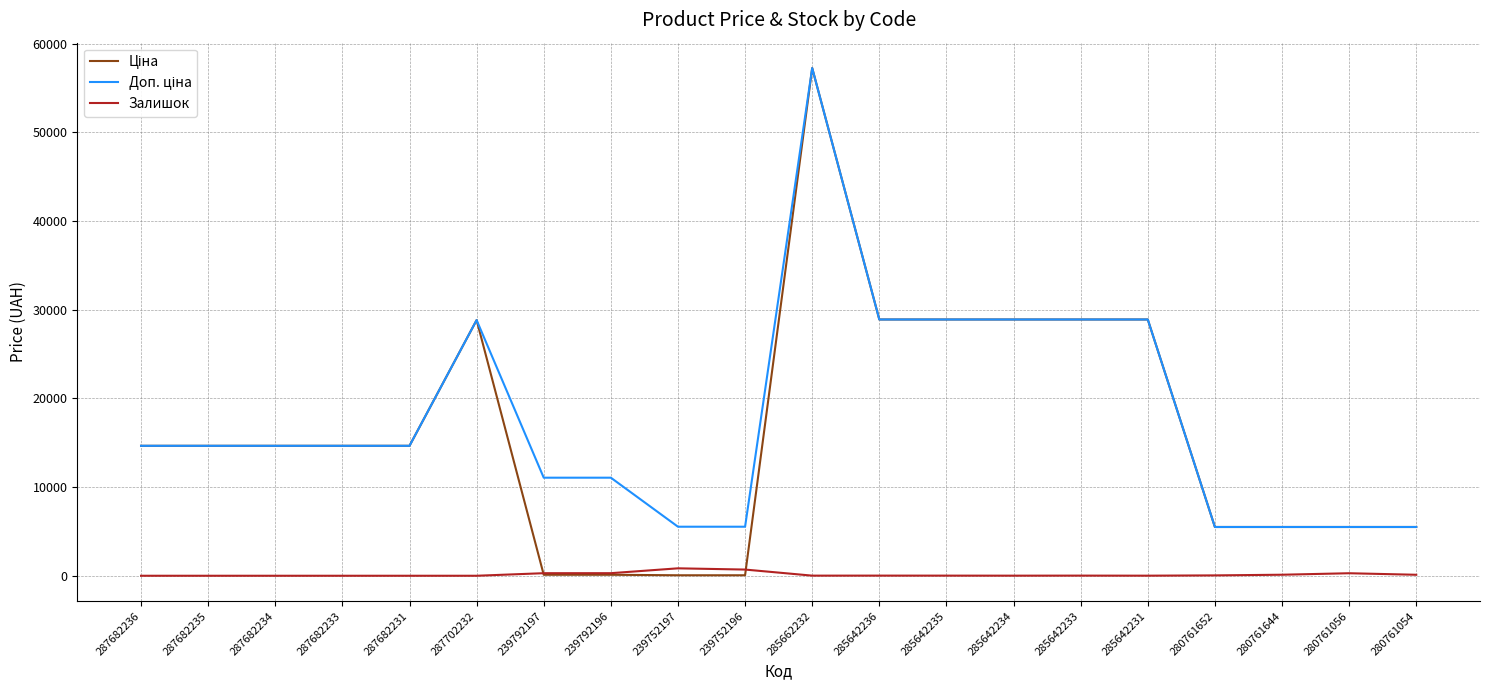

Is it true that Залишок equals 289.0 at 239792197?

True